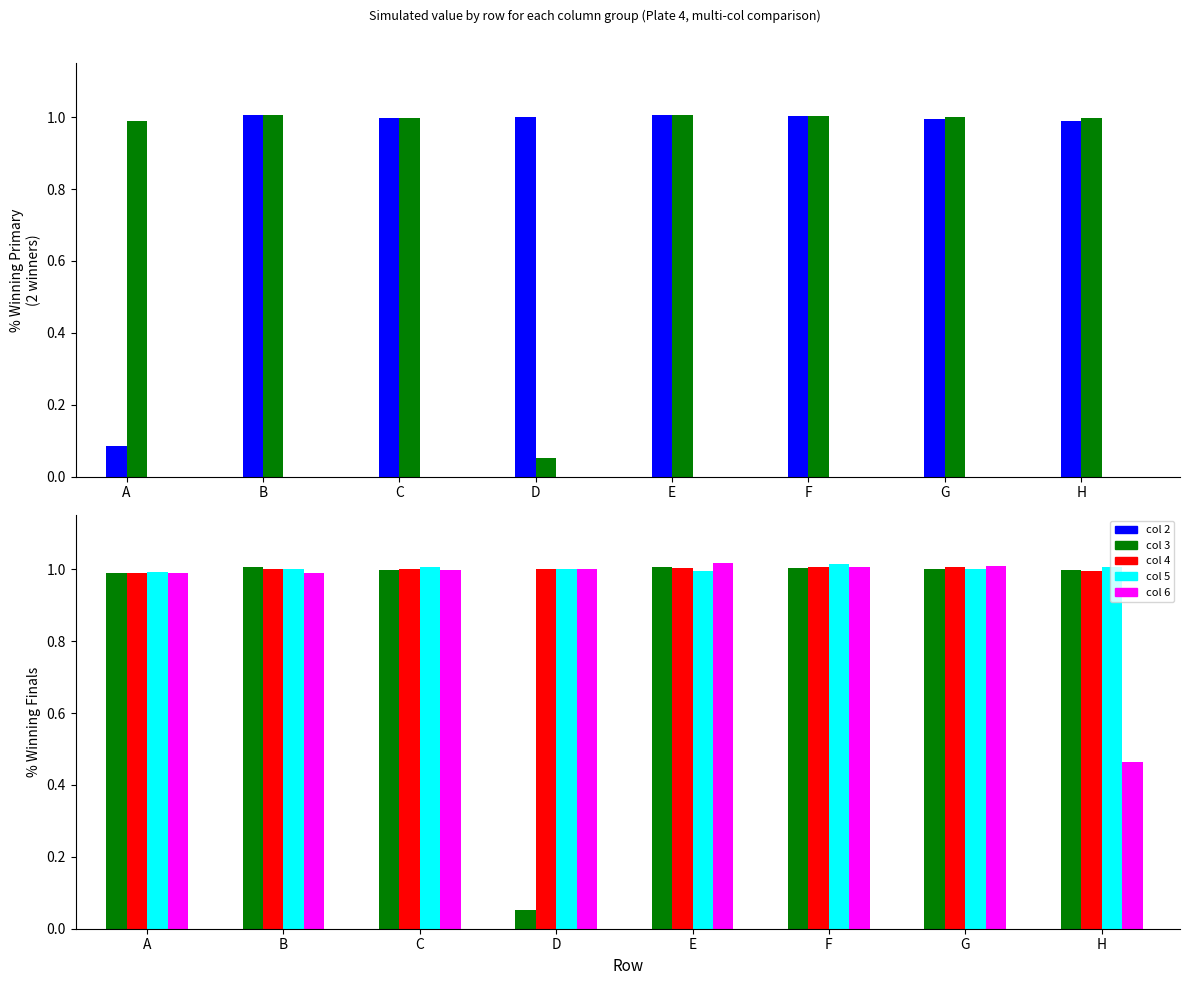

What are all the series names shown in the legend?

col 2, col 3, col 4, col 5, col 6